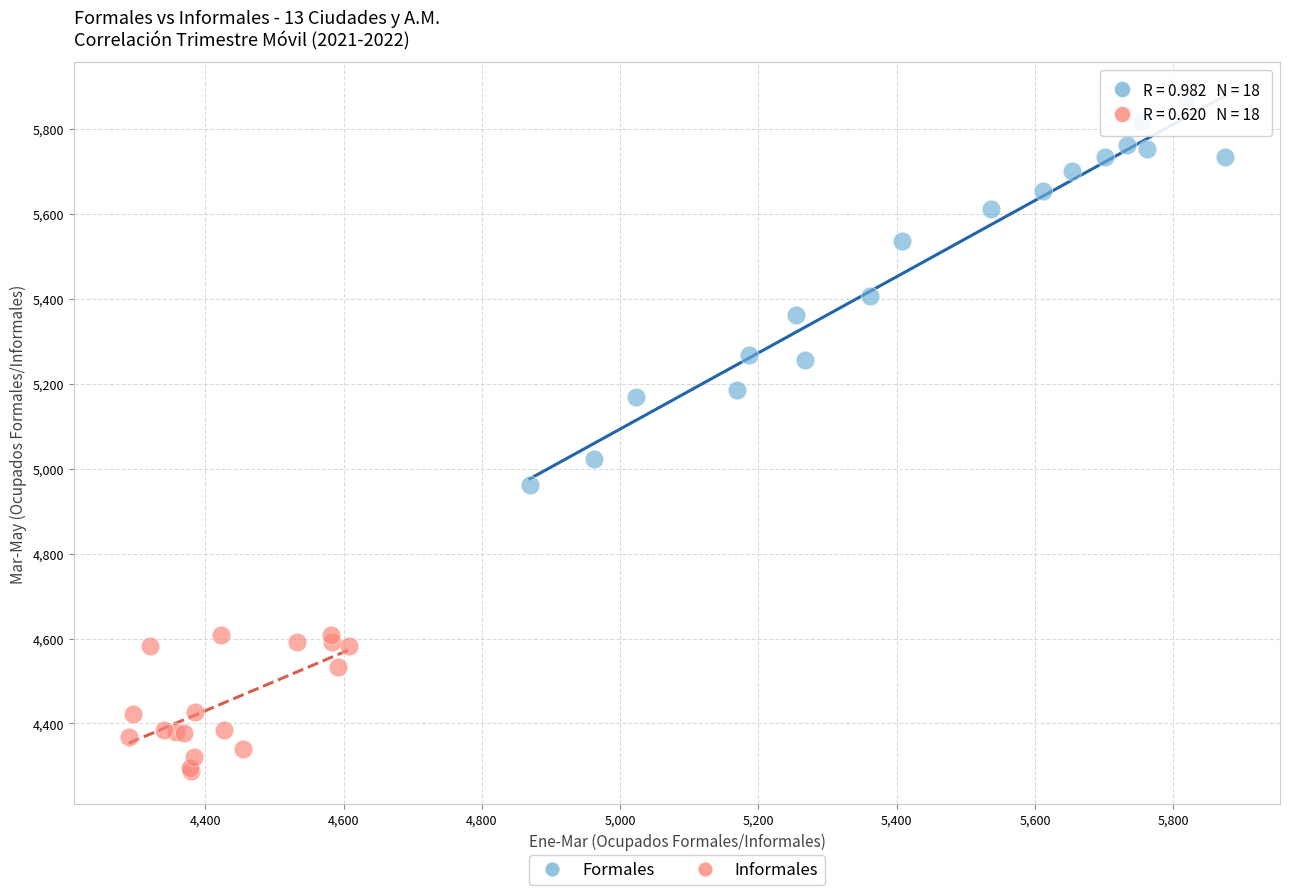

What are all the series names shown in the legend?

Formales, Informales